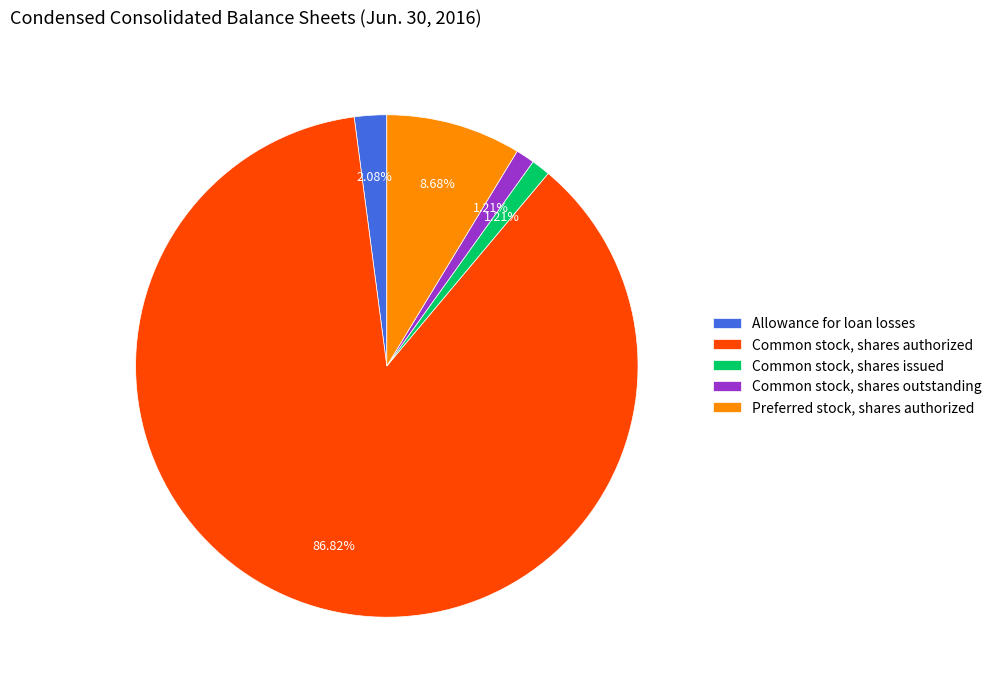

To the nearest percent, what percentage of the pie is Preferred stock, shares authorized?

9%